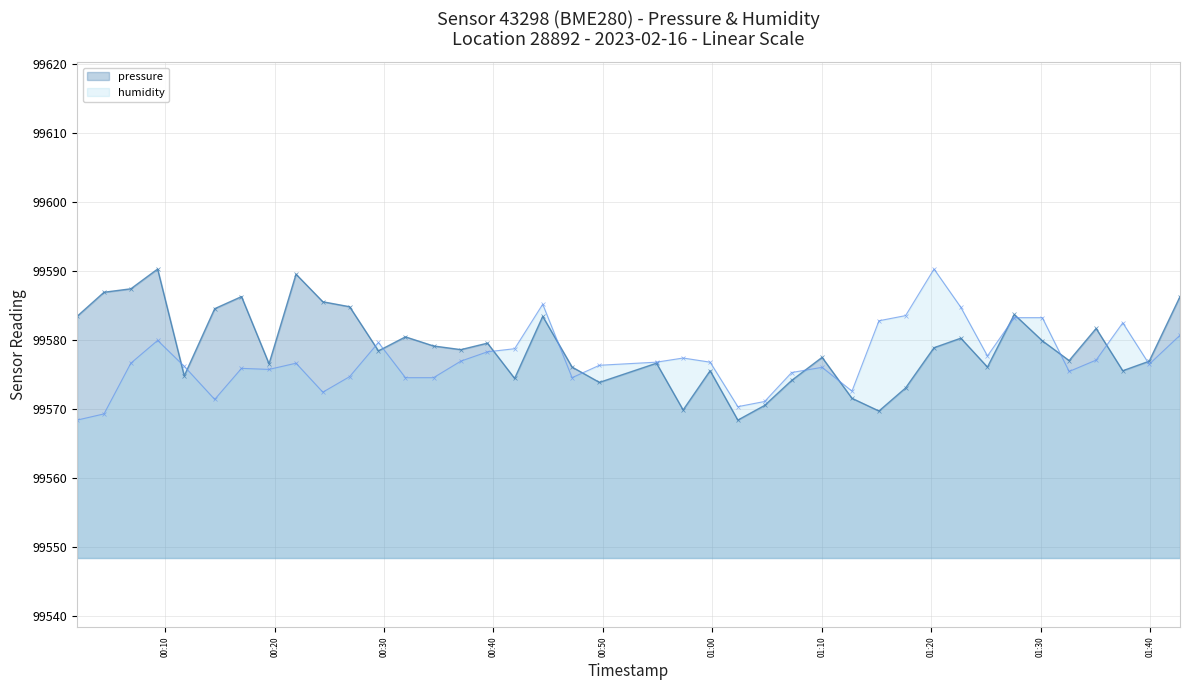

Which series has the largest total across all categories?

pressure